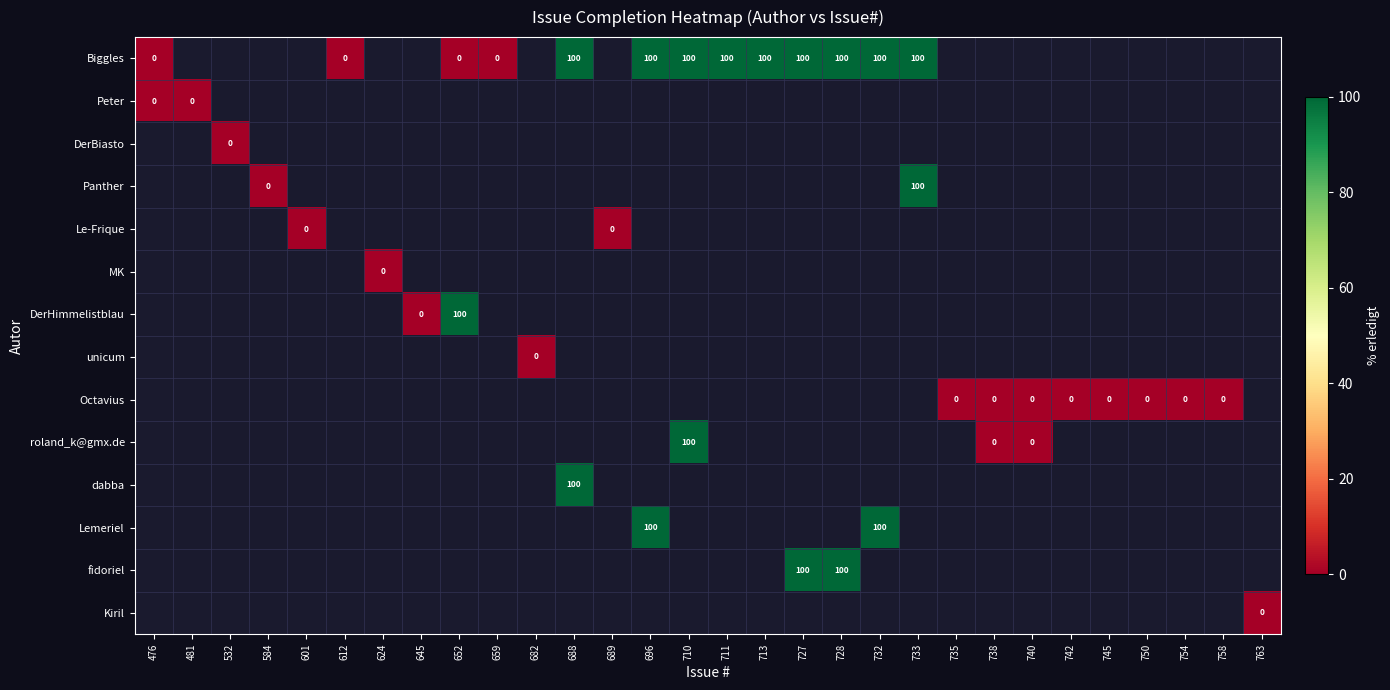

Is it true that Biggles equals 51 at 728?

False